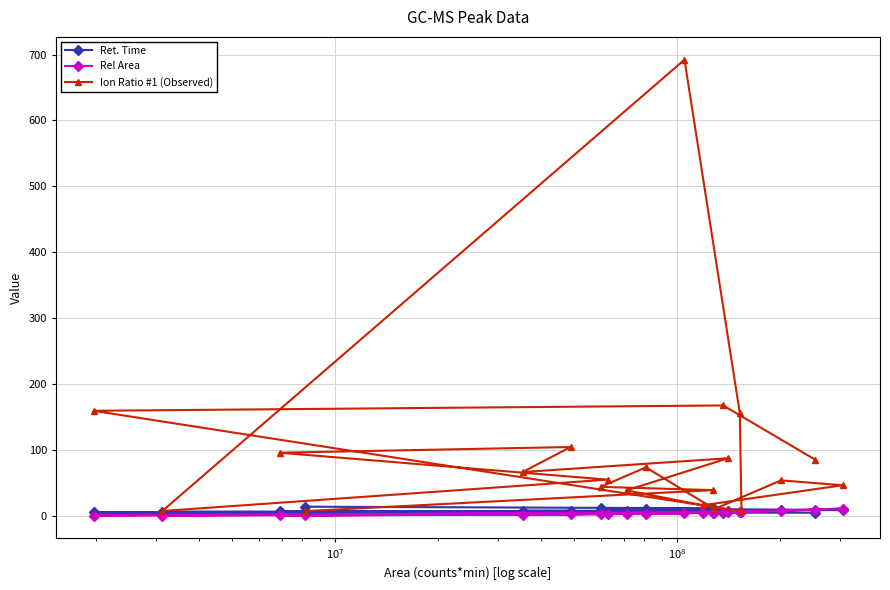

What is the greatest value displayed?

692.2